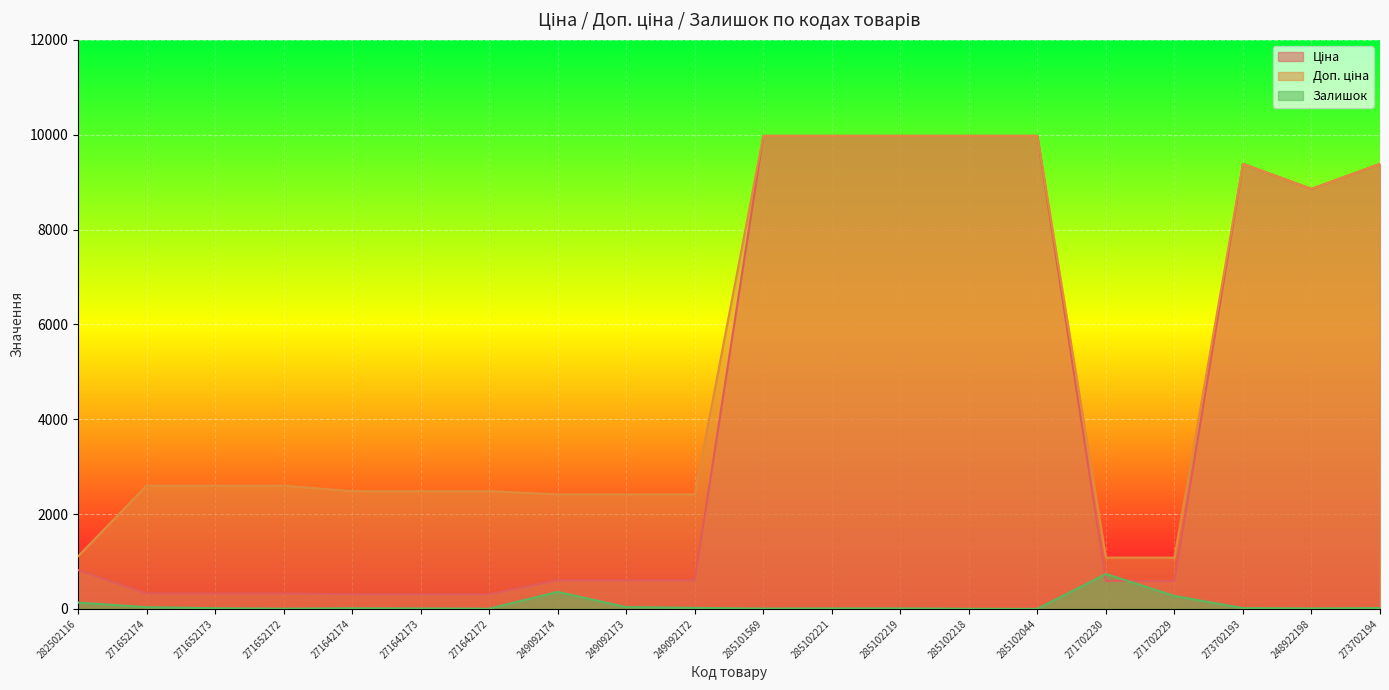

Reading left to right, list all the values displayed in this chart.

Ціна: 818.5	324.8	324.8	324.8	310.3	310.3	310.3	603.7	603.7	603.7	9975.0	9975.0	9975.0	9975.0	9975.0	589.9	589.9	9384.0	8856.7	9384.0
Доп. ціна: 1109.2	2598.3	2598.3	2598.3	2482.4	2482.4	2482.4	2414.8	2414.8	2414.8	9975.0	9975.0	9975.0	9975.0	9975.0	1081.7	1081.7	9384.0	8856.7	9384.0
Залишок: 135.0	37.0	15.0	5.0	14.0	10.0	5.0	359.0	39.0	22.0	7.0	11.0	11.0	3.0	1.0	736.0	273.0	18.0	11.0	18.0